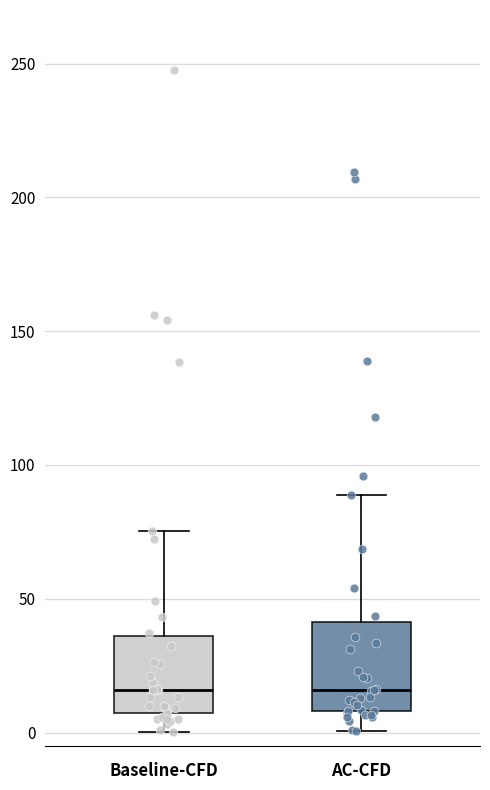

Reading left to right, read every box against the y-axis: the position of its median line, the range the box covers, and the ends of its whiskers. The values are not printed on the chart, so give them approximately, as read against the axis.

Baseline-CFD: median 15, box 5 to 35, whiskers 0 to 75
AC-CFD: median 15, box 10 to 40, whiskers 0 to 90